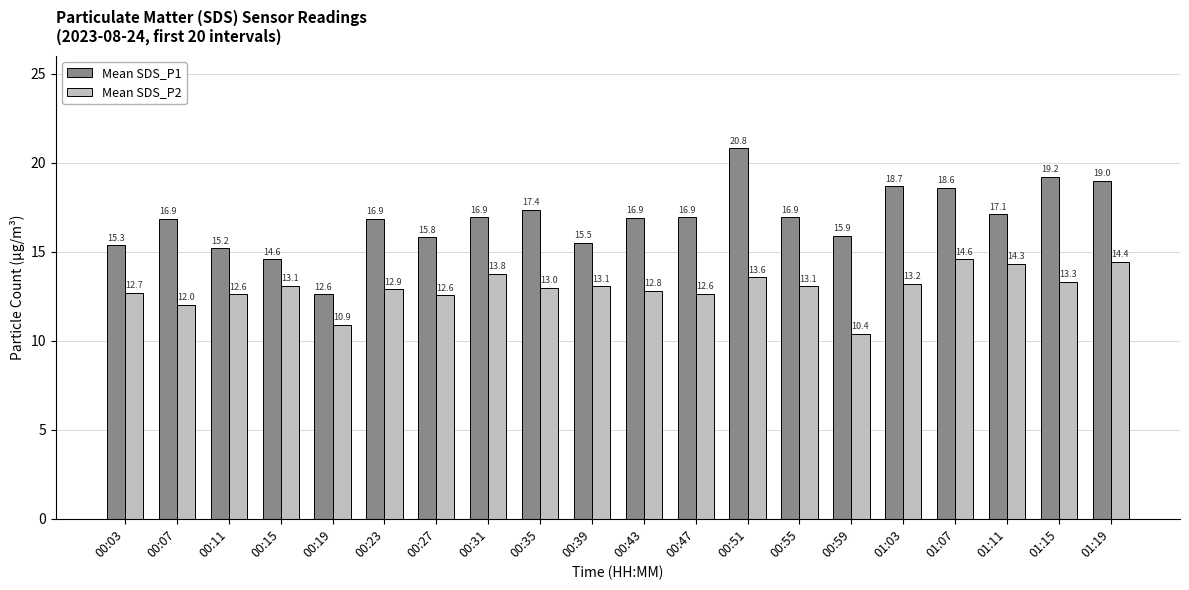

At which category does the chart reach its peak across all series?

00:51